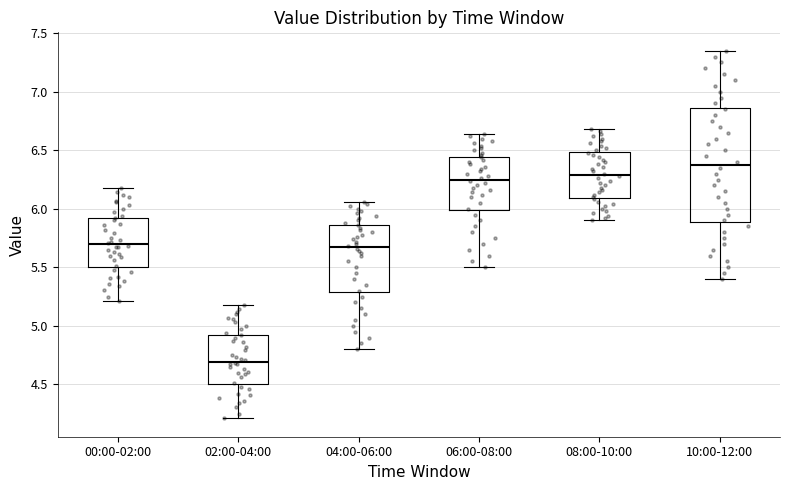

Reading left to right, transcribe this box plot: for each box, give where its median line is, the range the box spans, and where its two whiskers end, as read against the y-axis. The values are not printed on the chart, so give them approximately, as read against the axis.

00:00-02:00: median 5.70, box 5.50 to 5.95, whiskers 5.20 to 6.20
02:00-04:00: median 4.70, box 4.50 to 4.95, whiskers 4.20 to 5.20
04:00-06:00: median 5.65, box 5.30 to 5.85, whiskers 4.80 to 6.05
06:00-08:00: median 6.25, box 6.00 to 6.45, whiskers 5.50 to 6.65
08:00-10:00: median 6.30, box 6.10 to 6.50, whiskers 5.90 to 6.70
10:00-12:00: median 6.40, box 5.90 to 6.85, whiskers 5.40 to 7.35